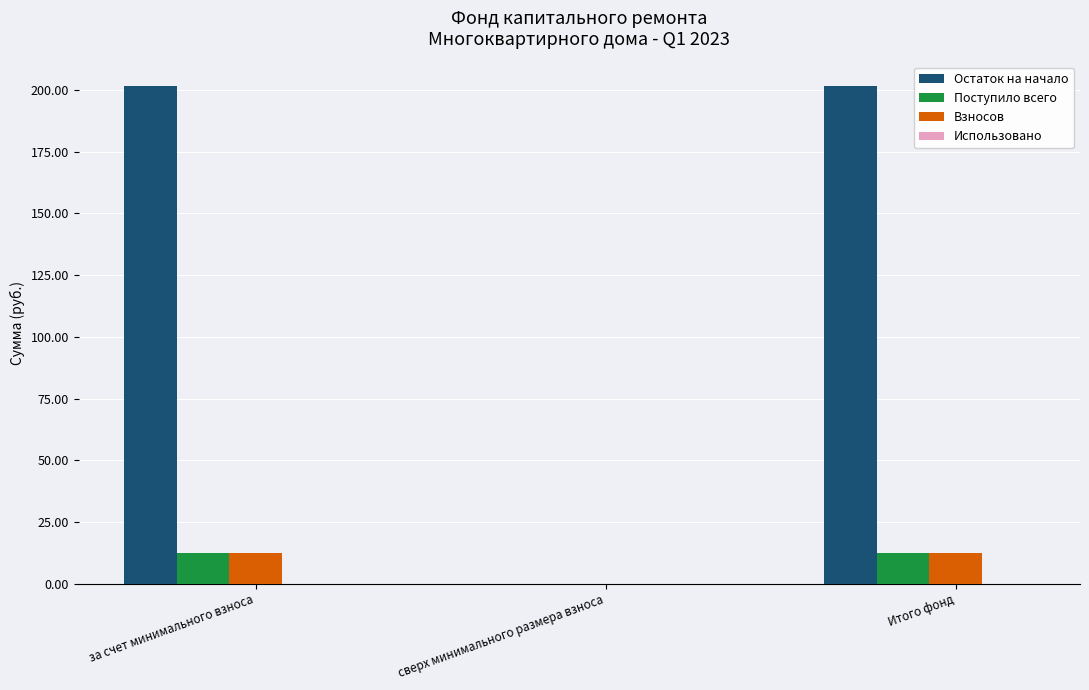

How many values in Поступило всего are above zero?

2